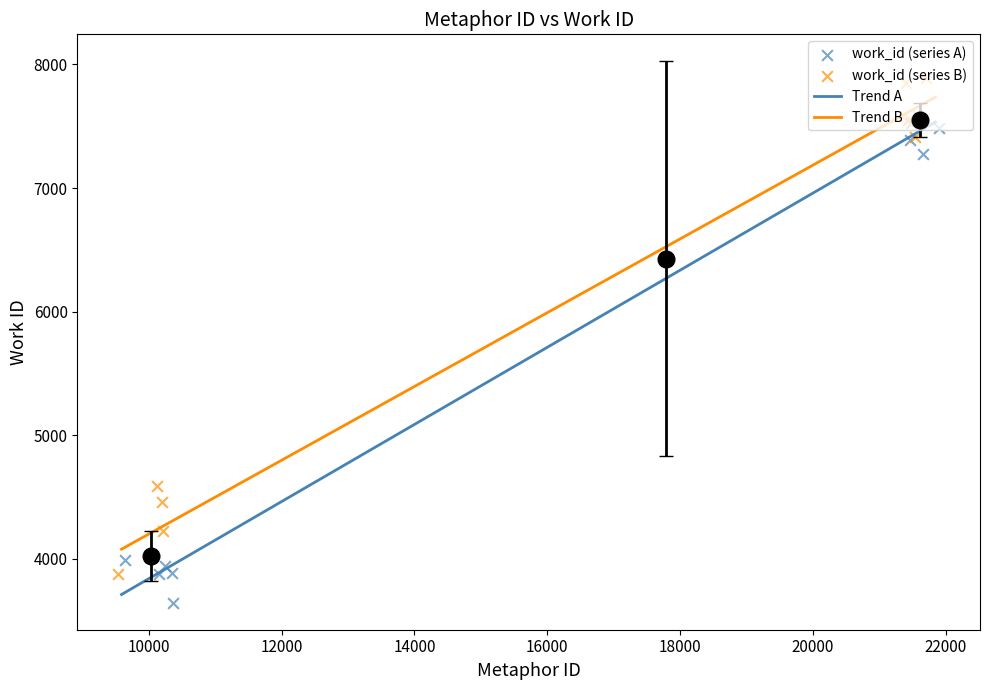

What is the change in value from 9590 to 10186?

-51.6